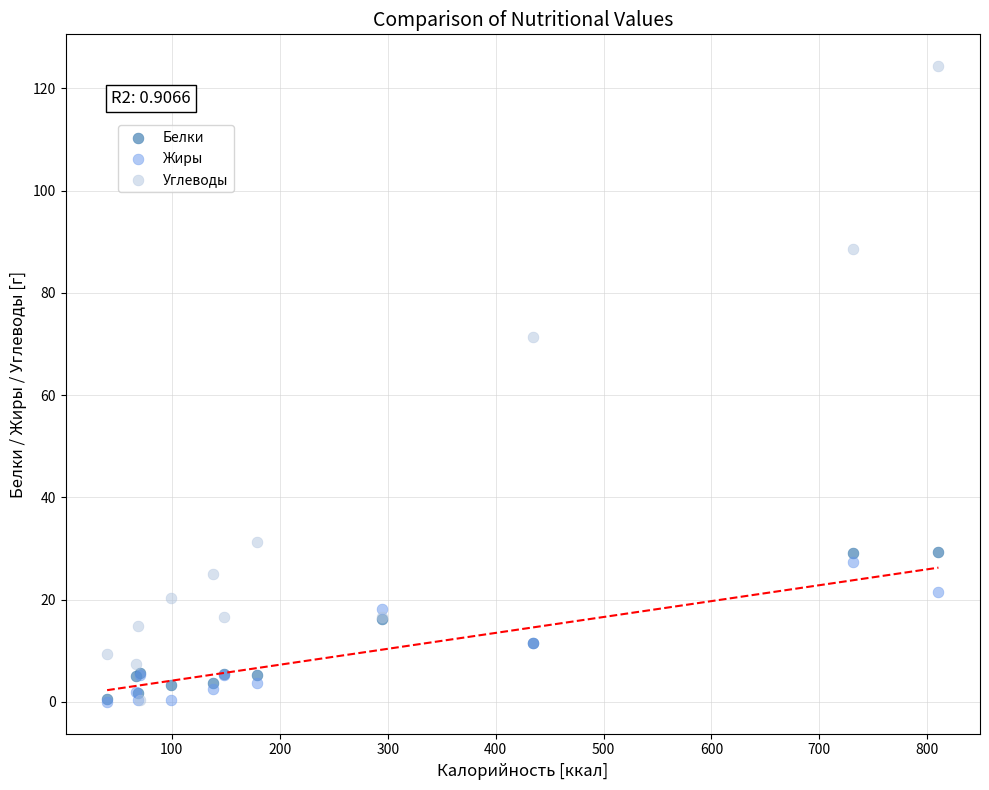

Across all series, what Y value is closest to 62?

71.3